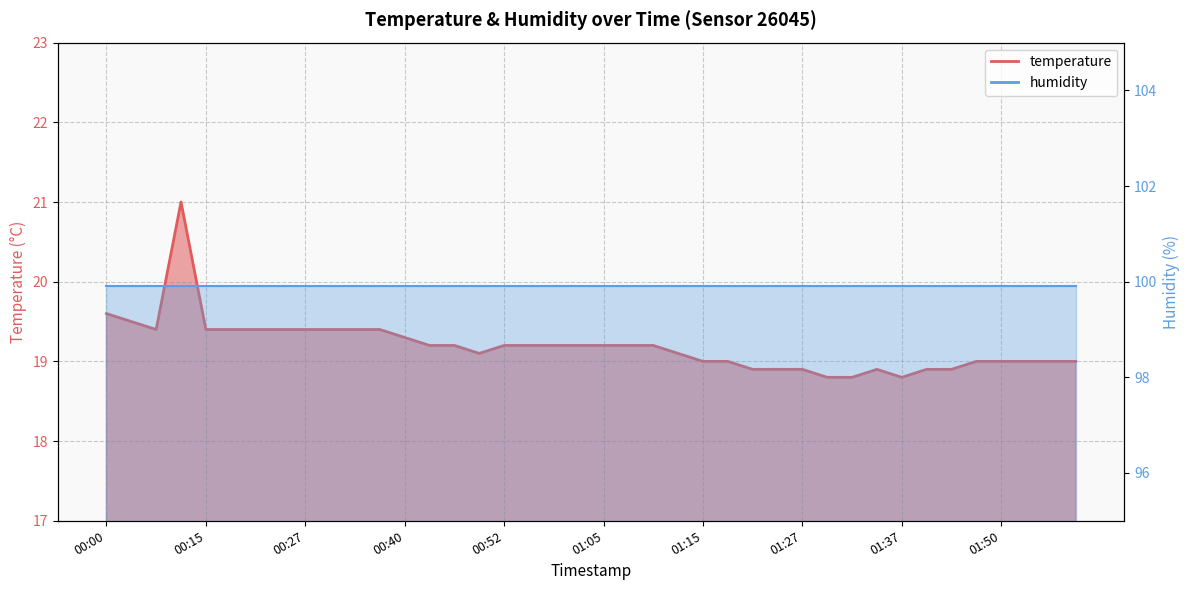

Approximately how many times larger is the value at 01:35 compared to 00:03?

1.0